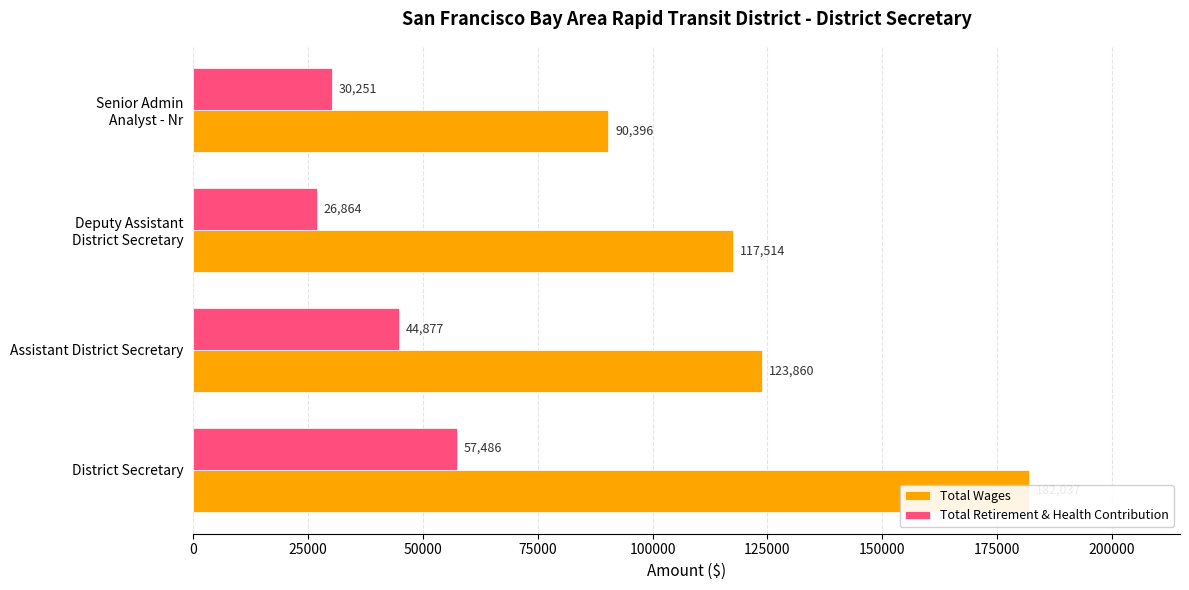

What is the difference between the maximum and minimum values in the Total Wages series?

91641